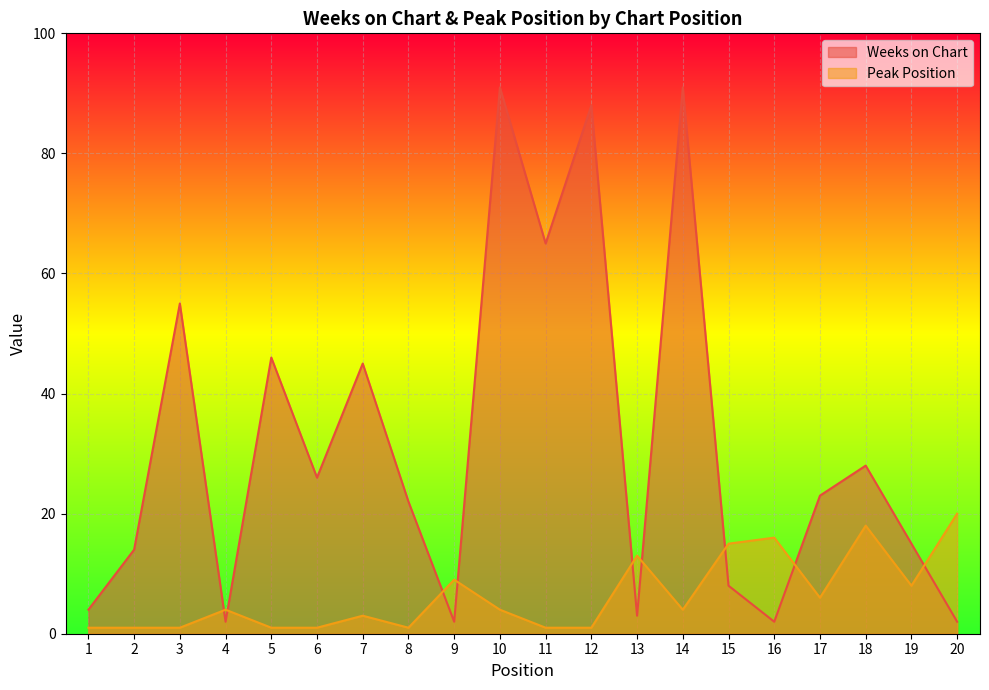

Is the value of Weeks on Chart at 12 greater than the value of Peak Position at 7?

Yes